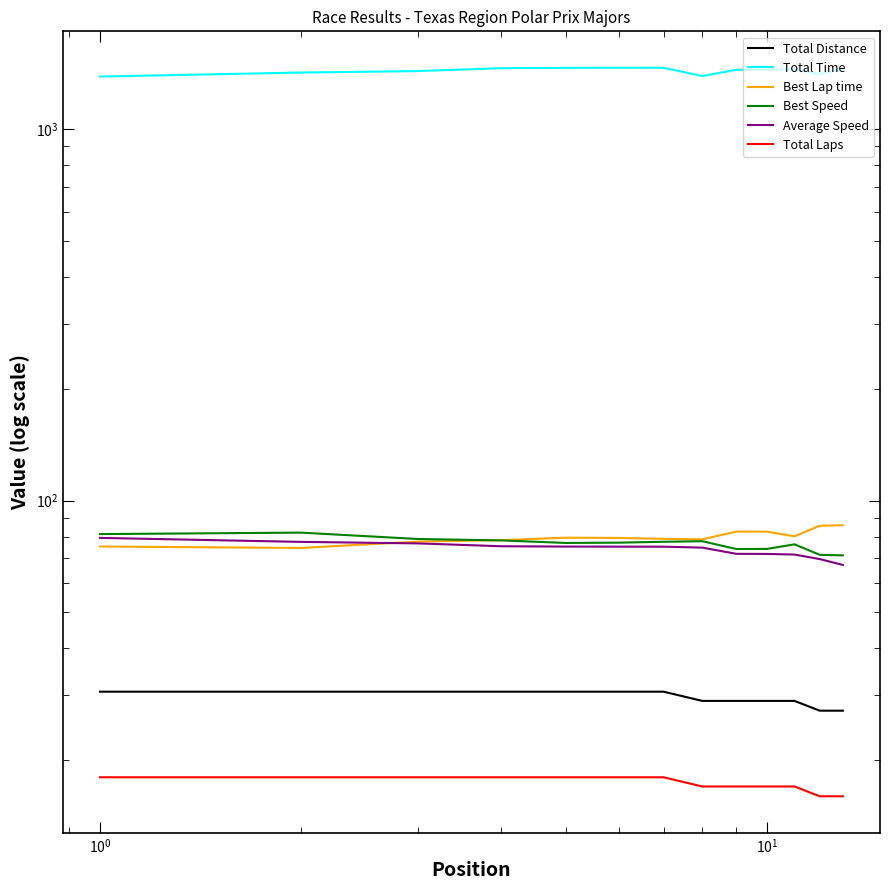

Which series has the largest range (max minus min)?

Total Time